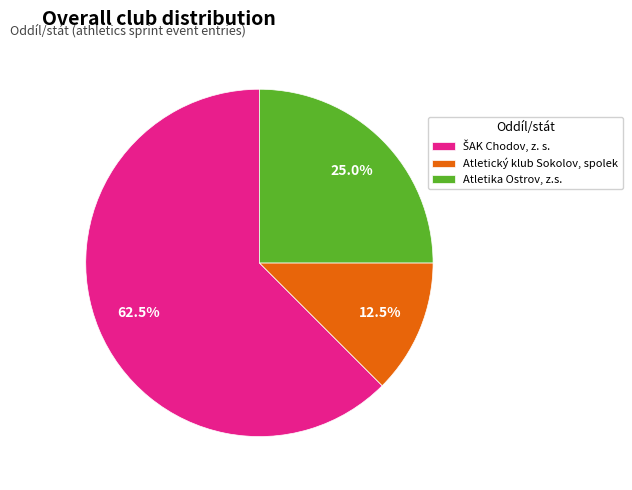

Is there any slice that represents more than half of the pie?

Yes